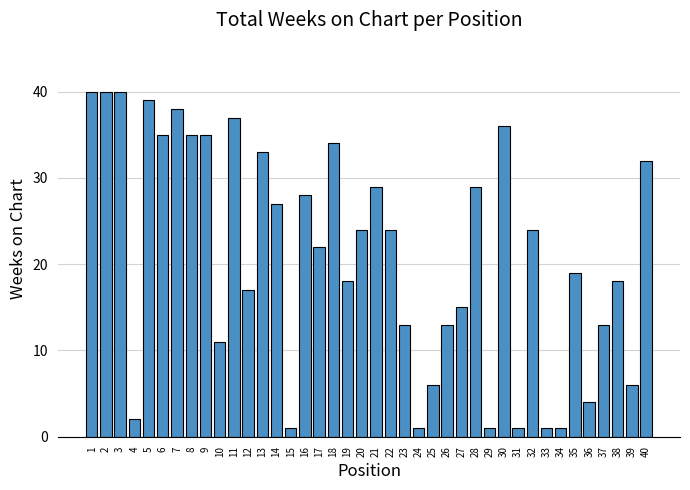

What is the minimum value shown in the chart?

1